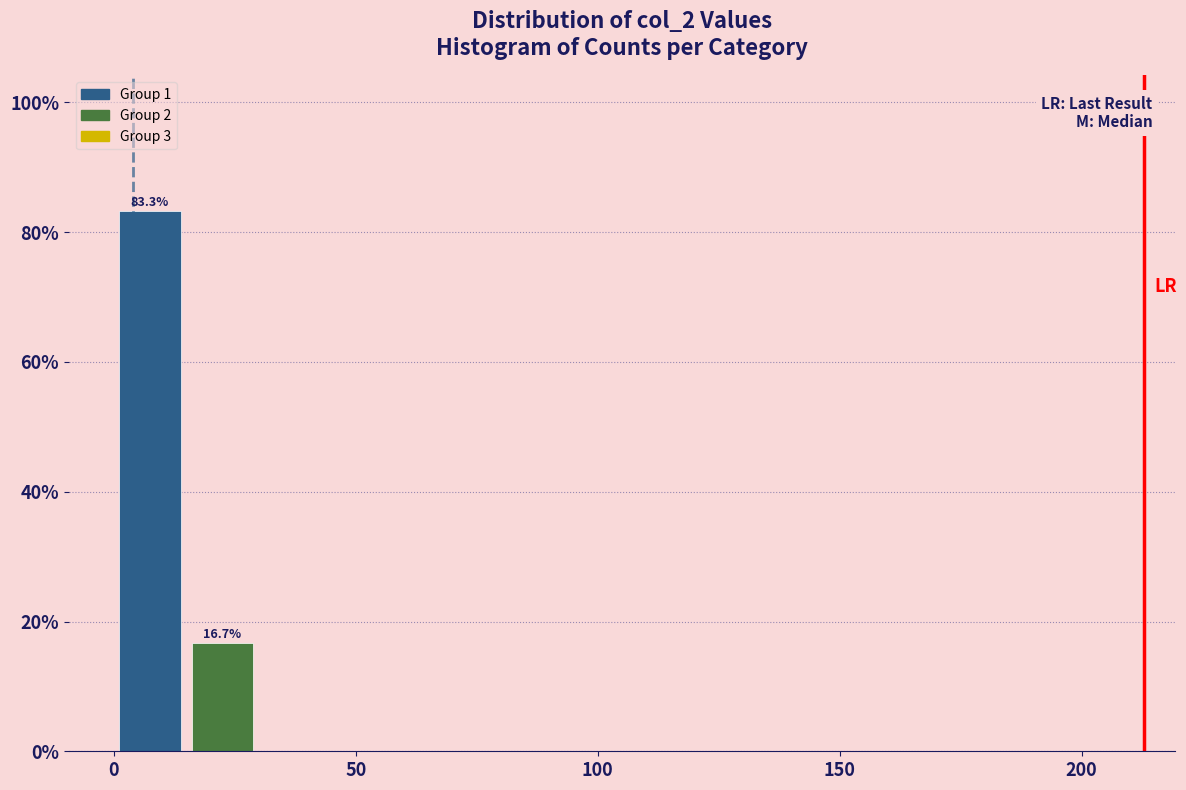

Around what value on the x-axis is the tallest bar? Give the approximate position of its centre, as read against the axis.

10